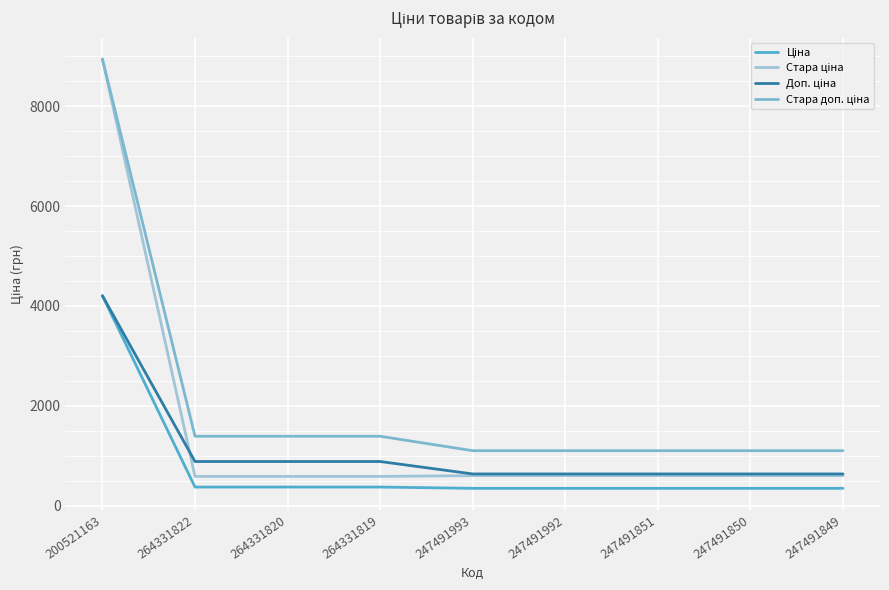

Reading left to right, what are all the values shown in this chart?

Ціна: 4204.8	371.4	371.4	371.4	345.6	345.6	345.6	345.6	345.6
Стара ціна: 8946.3	584.7	584.7	584.7	599.9	599.9	599.9	599.9	599.9
Доп. ціна: 4205.0	883.0	883.0	883.0	634.0	634.0	634.0	634.0	634.0
Стара доп. ціна: 8946.3	1389.5	1389.5	1389.5	1100.0	1100.0	1100.0	1100.0	1100.0